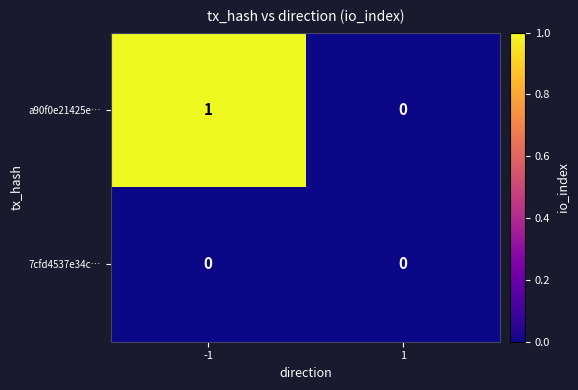

Which series has the largest range (max minus min)?

a90f0e21425e…